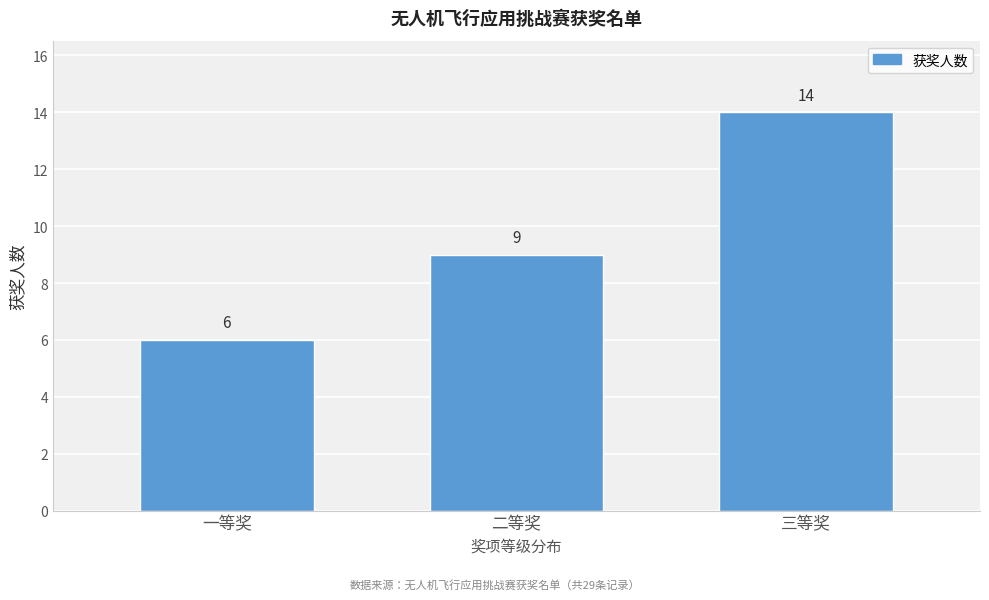

Reading left to right, transcribe all the data shown in this chart.

6	9	14